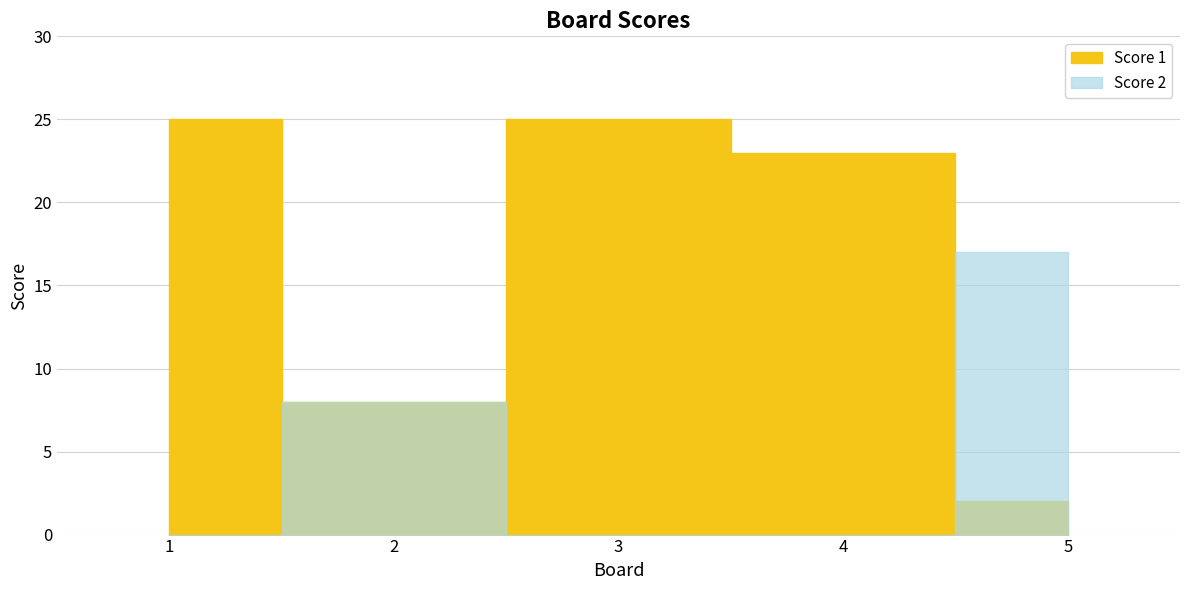

After their last crossing, which series has the higher values: Score 2 or Score 1?

Score 2